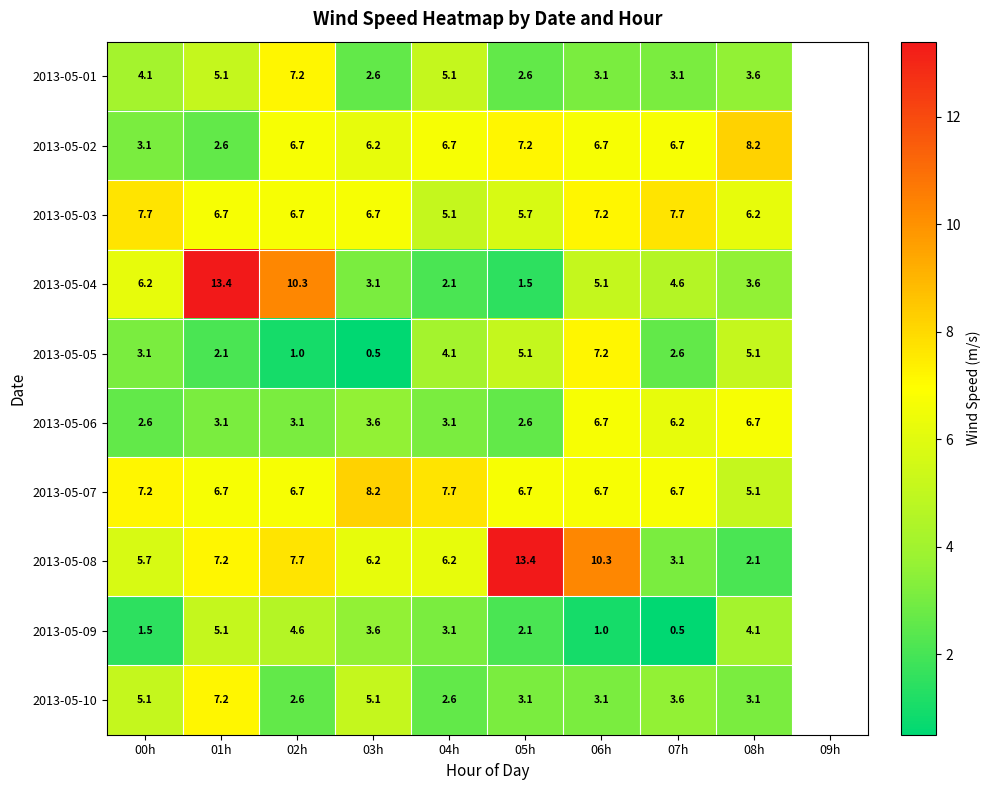

How many distinct data groups are displayed?

10